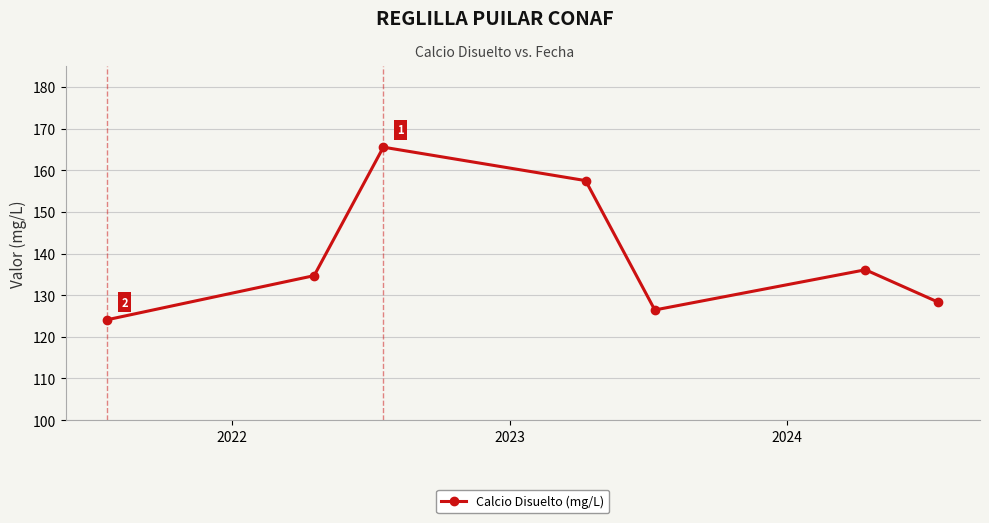

What is the difference between the maximum and minimum values?

41.4